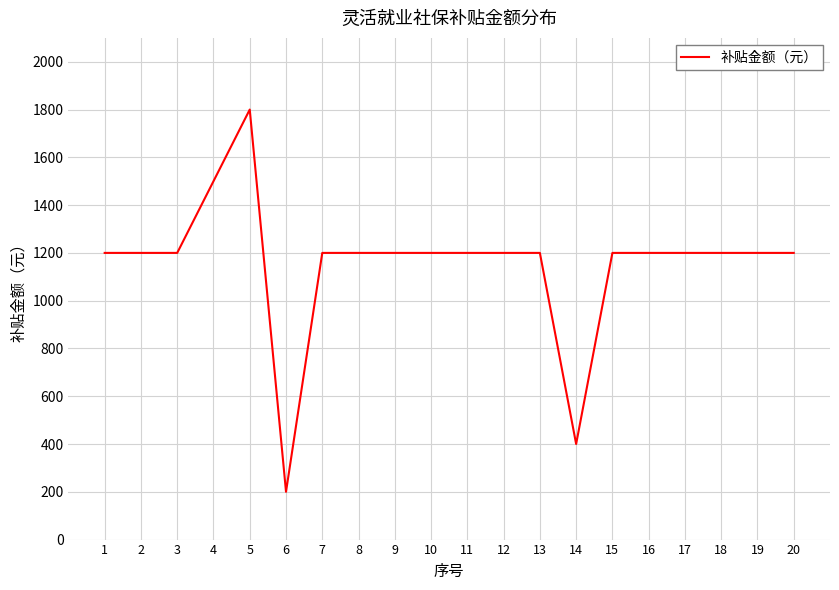

Is it true that the value at 8 is 1200?

True